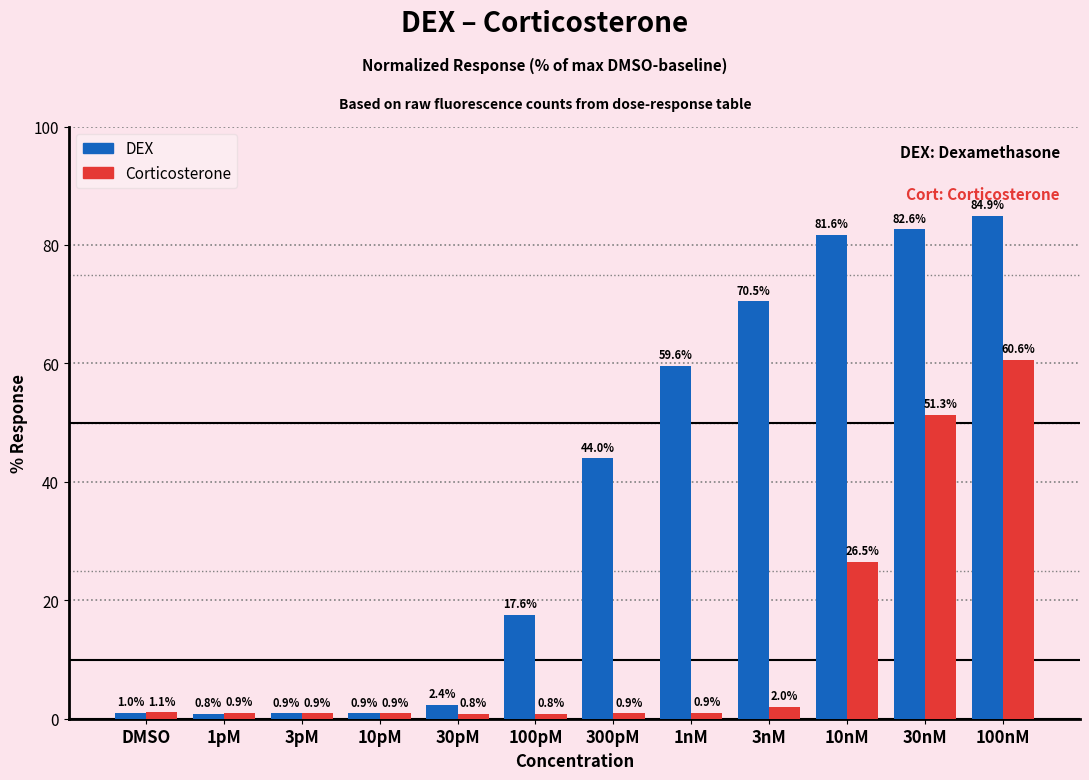

Reading right to left, list all the values displayed in this chart.

DEX: 100nM=84.9	30nM=82.6	10nM=81.6	3nM=70.5	1nM=59.6	300pM=44.0	100pM=17.6	30pM=2.4	10pM=0.9	3pM=0.9	1pM=0.8	DMSO=1.0
Corticosterone: 100nM=60.6	30nM=51.3	10nM=26.5	3nM=2.0	1nM=0.9	300pM=0.9	100pM=0.8	30pM=0.8	10pM=0.9	3pM=0.9	1pM=0.9	DMSO=1.1